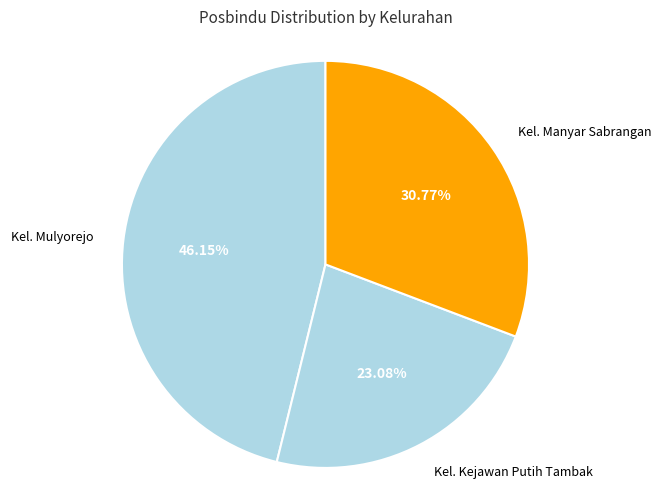

How many segments does this pie chart have?

3